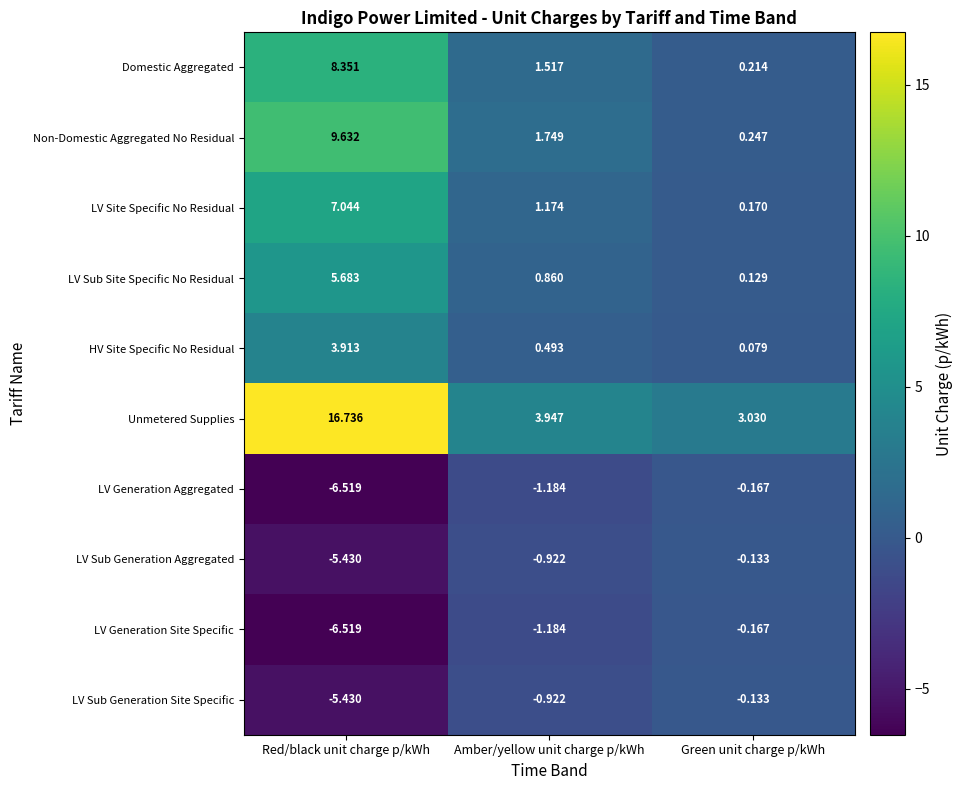

Rank the categories by Non-Domestic Aggregated No Residual value from highest to lowest.

Red/black unit charge p/kWh, Amber/yellow unit charge p/kWh, Green unit charge p/kWh